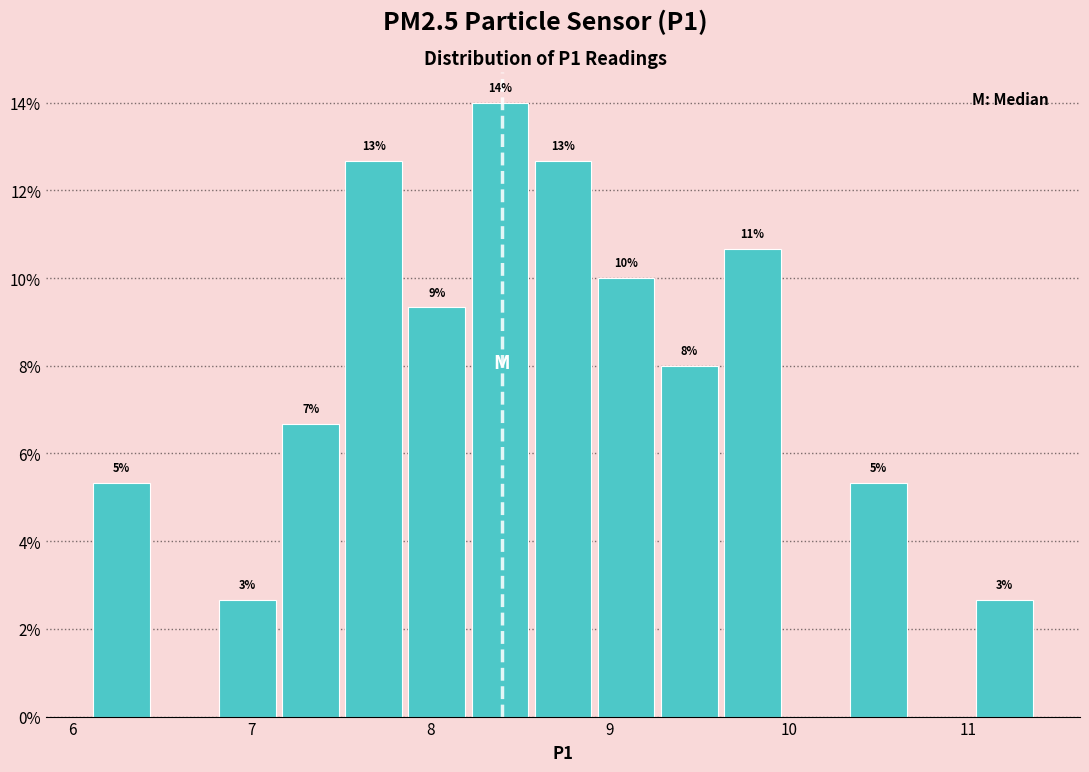

Read against the x-axis, roughly where is the centre of the tallest bar?

8.4